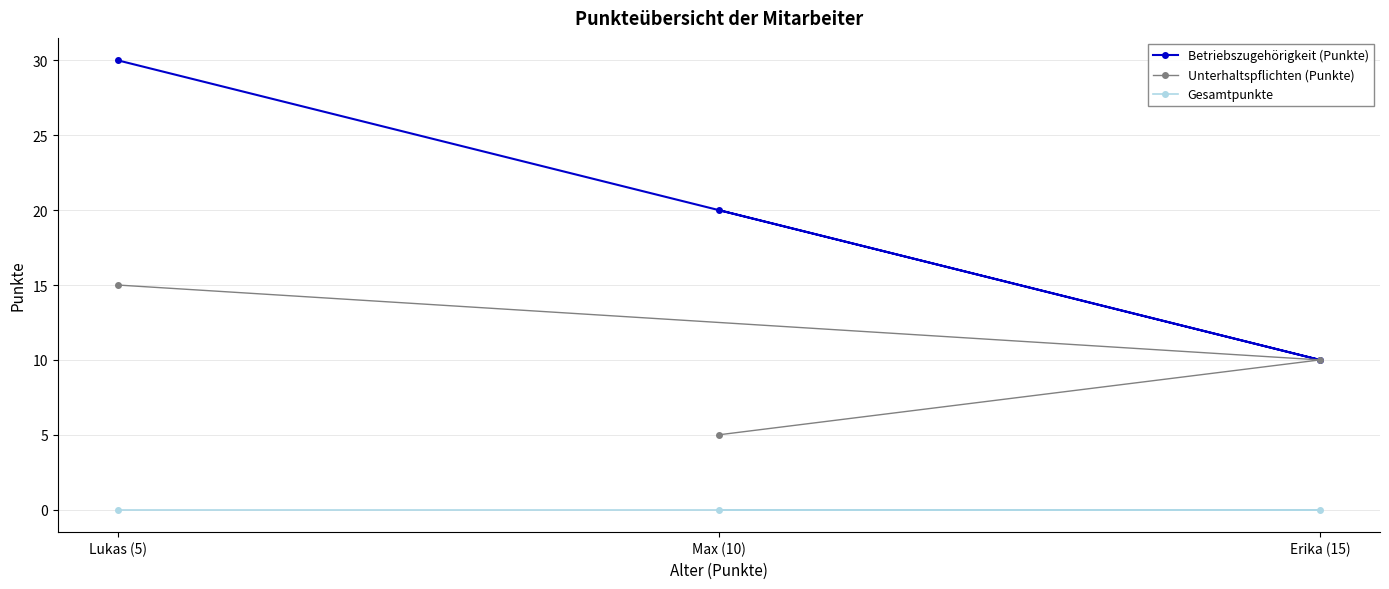

Reading left to right, what are all the values shown in this chart?

Betriebszugehörigkeit (Punkte): Lukas (5)=30	Max (10)=20	Erika (15)=10
Unterhaltspflichten (Punkte): Lukas (5)=15	Max (10)=5	Erika (15)=10
Gesamtpunkte: Lukas (5)=0	Max (10)=0	Erika (15)=0